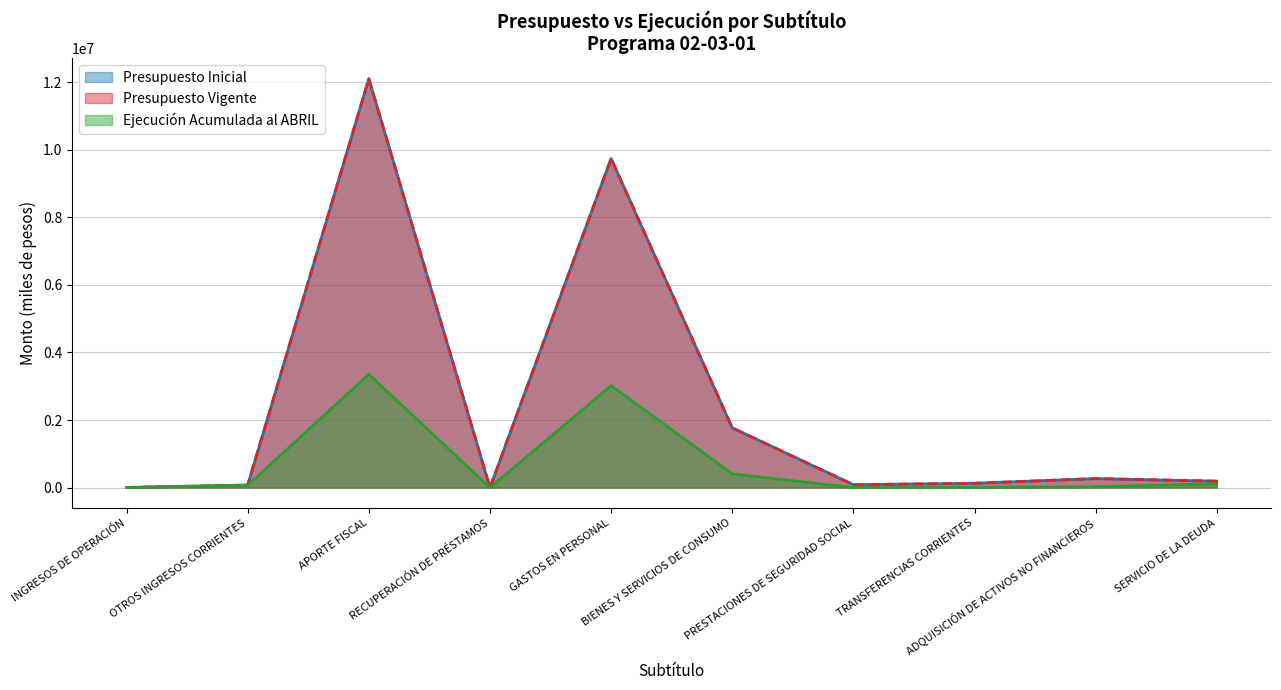

At which category is the sum across all series the highest?

APORTE FISCAL